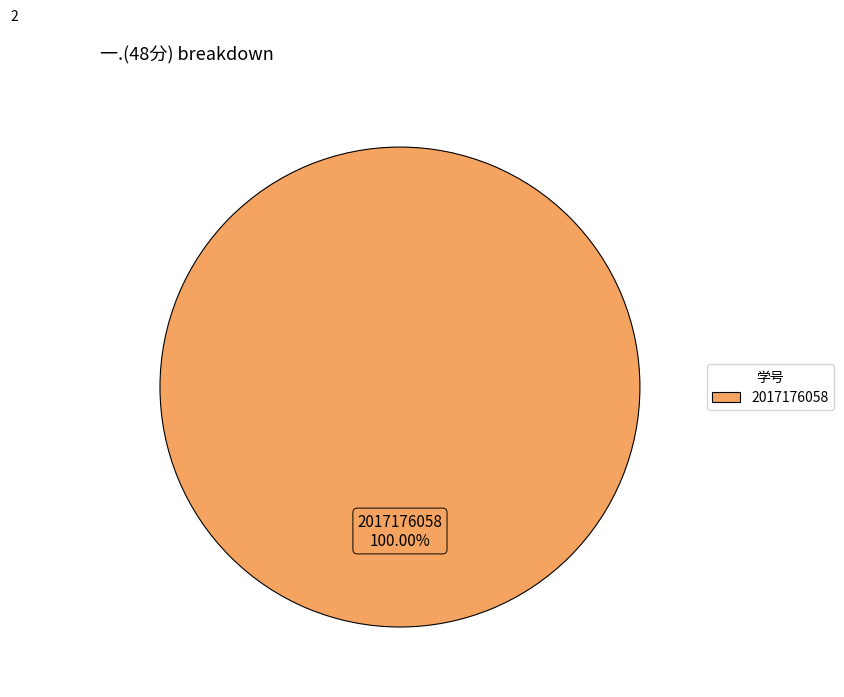

How many segments does this pie chart have?

1